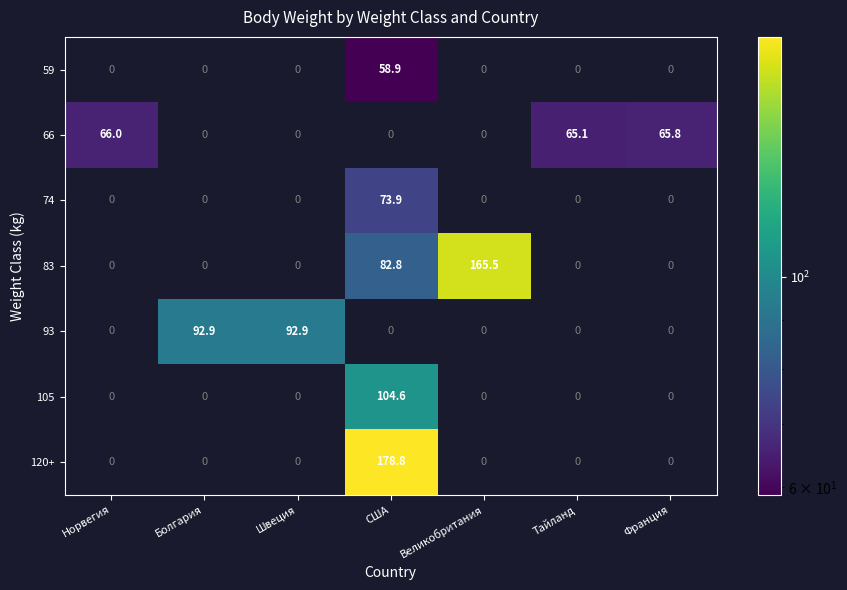

What is the sum of the 66 values at Тайланд and Швеция?

65.1